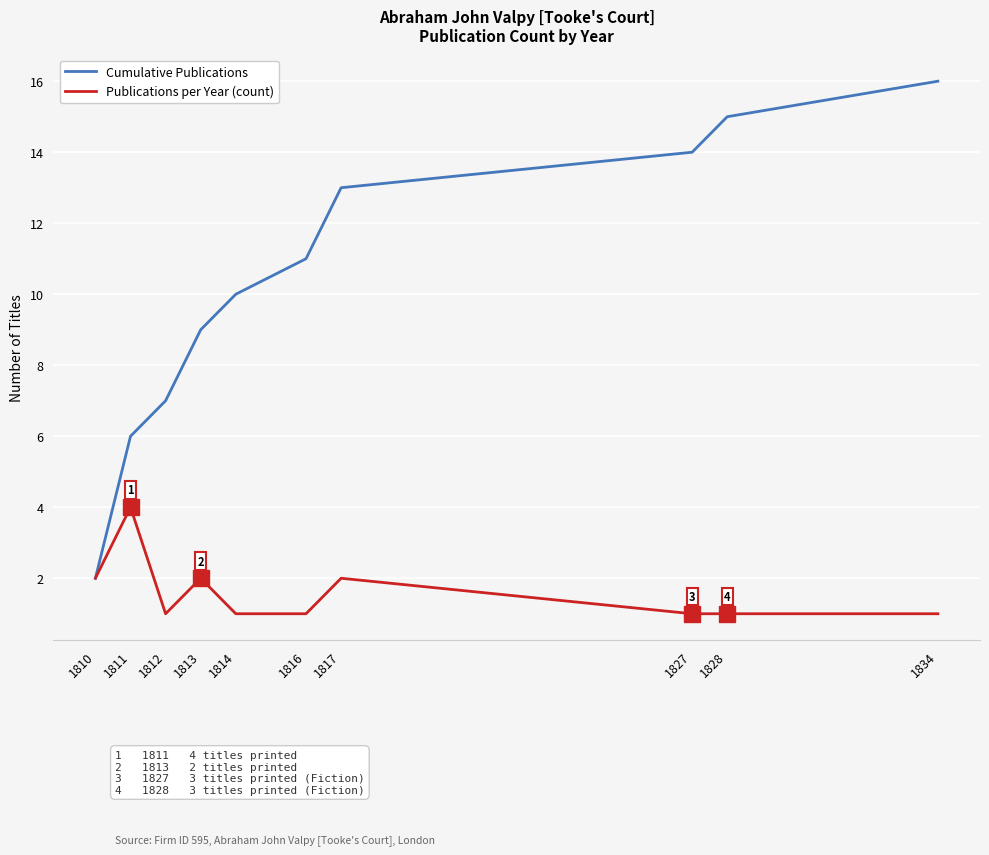

What is the average value of the Publications per Year (count) series?

2